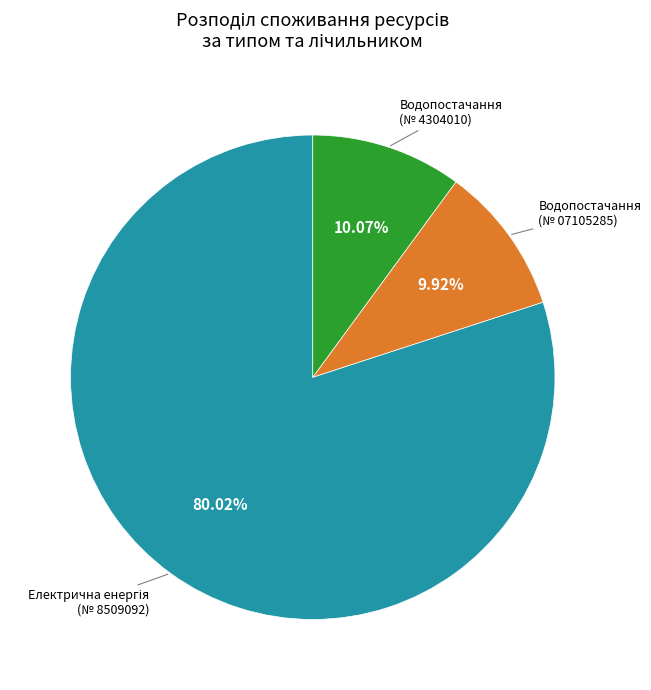

Does any single category account for the majority?

Yes